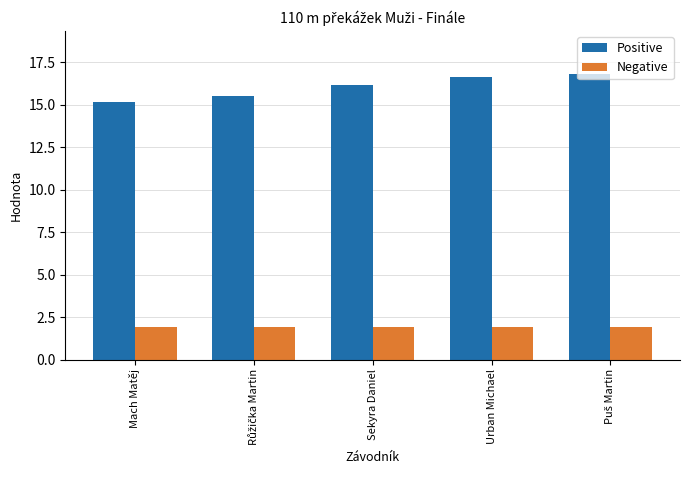

Rank the series by their average value, from lowest to highest.

Negative, Positive